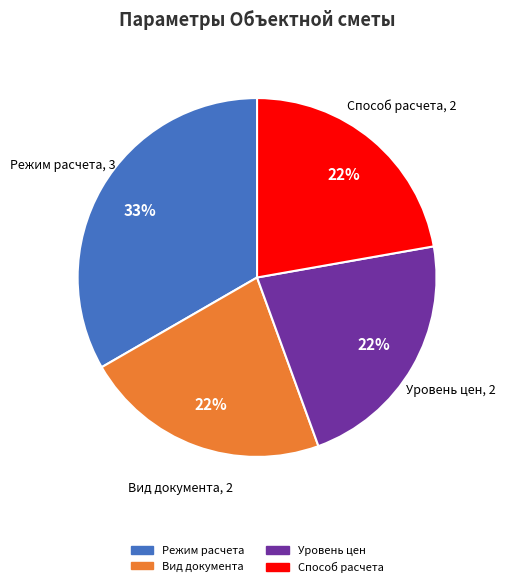

Is there a majority slice in this chart?

No